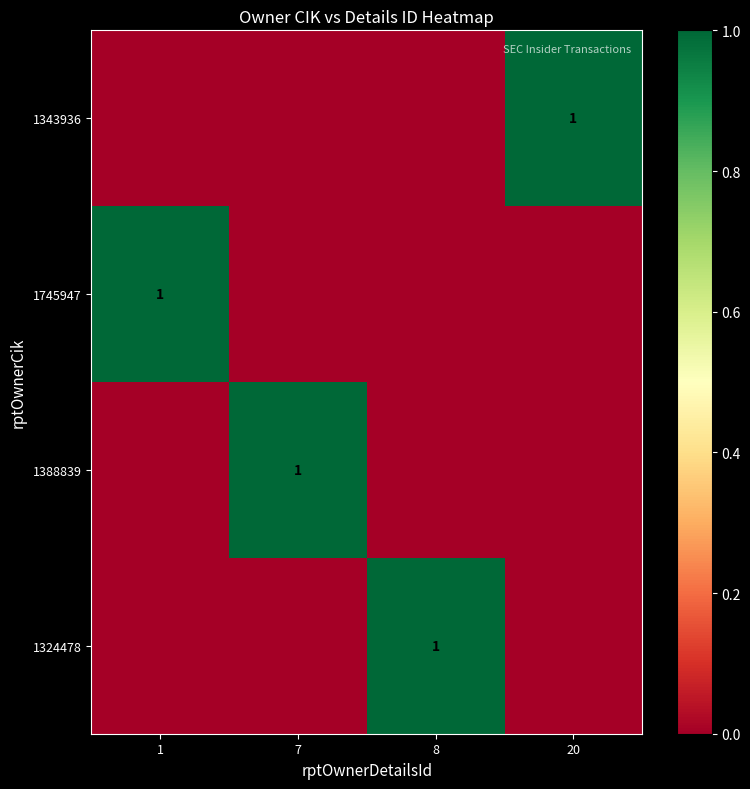

The 1343936 series shows 2 at 20. True or false?

False